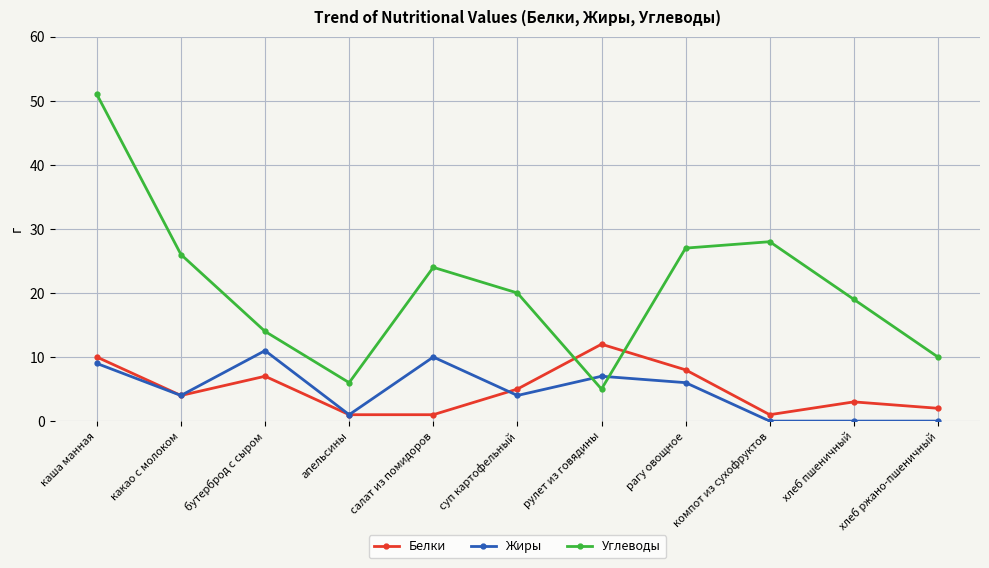

Reading left to right, extract all data points from this chart.

Белки: каша манная=10	какао с молоком=4	бутерброд с сыром=7	апельсины=1	салат из помидоров=1	суп картофельный=5	рулет из говядины=12	рагу овощное=8	компот из сухофруктов=1	хлеб пшеничный=3	хлеб ржано-пшеничный=2
Жиры: каша манная=9	какао с молоком=4	бутерброд с сыром=11	апельсины=1	салат из помидоров=10	суп картофельный=4	рулет из говядины=7	рагу овощное=6	компот из сухофруктов=0	хлеб пшеничный=0	хлеб ржано-пшеничный=0
Углеводы: каша манная=51	какао с молоком=26	бутерброд с сыром=14	апельсины=6	салат из помидоров=24	суп картофельный=20	рулет из говядины=5	рагу овощное=27	компот из сухофруктов=28	хлеб пшеничный=19	хлеб ржано-пшеничный=10